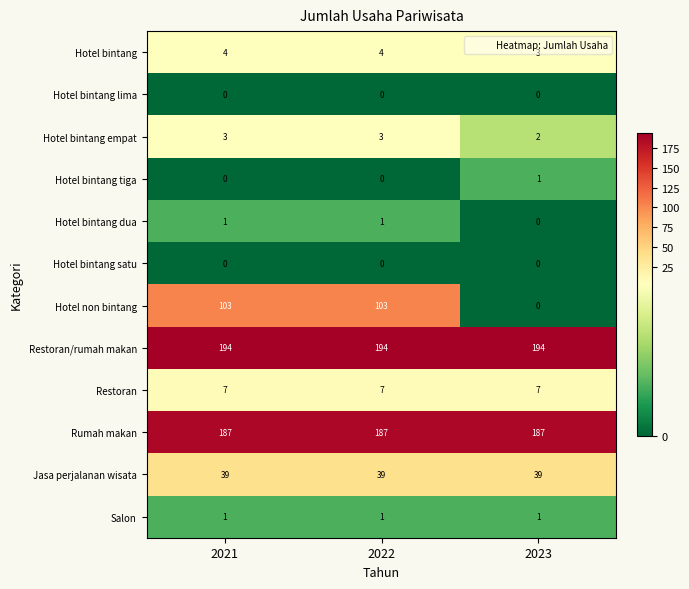

Count the number of categories in the chart.

3